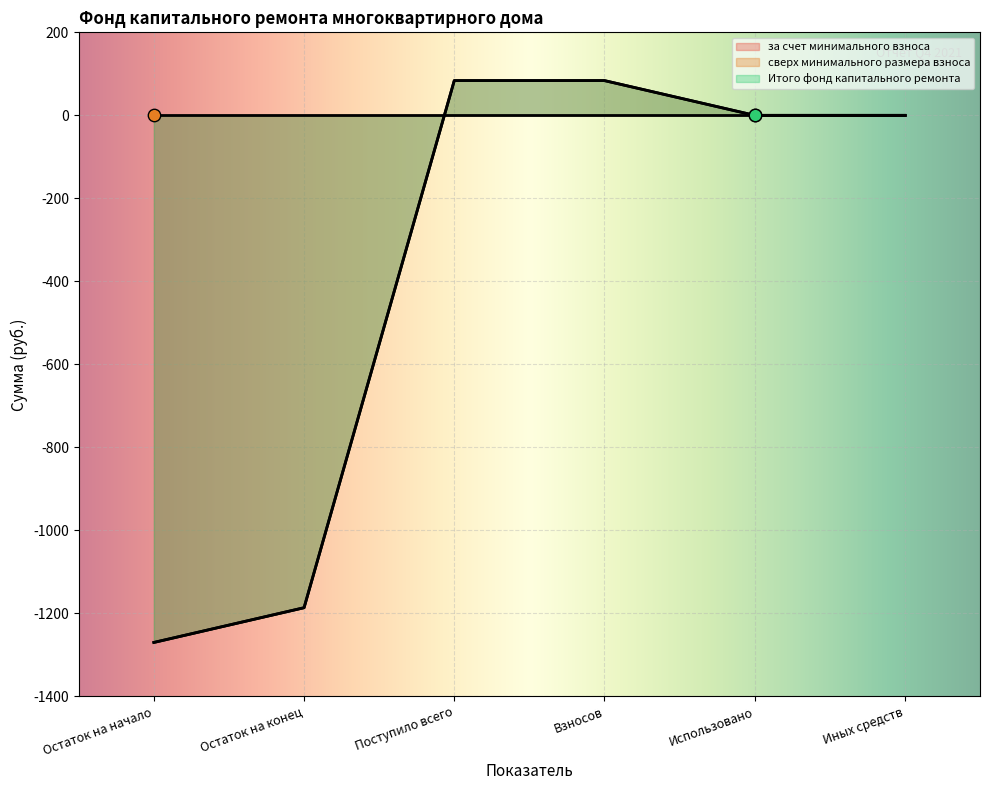

Which series has the largest total across all categories?

за счет минимального взноса